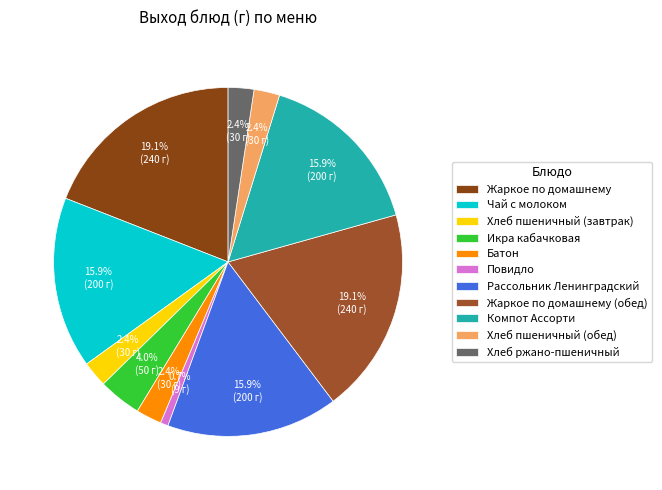

Does Хлеб пшеничный (обед) represent more than half of the total?

No